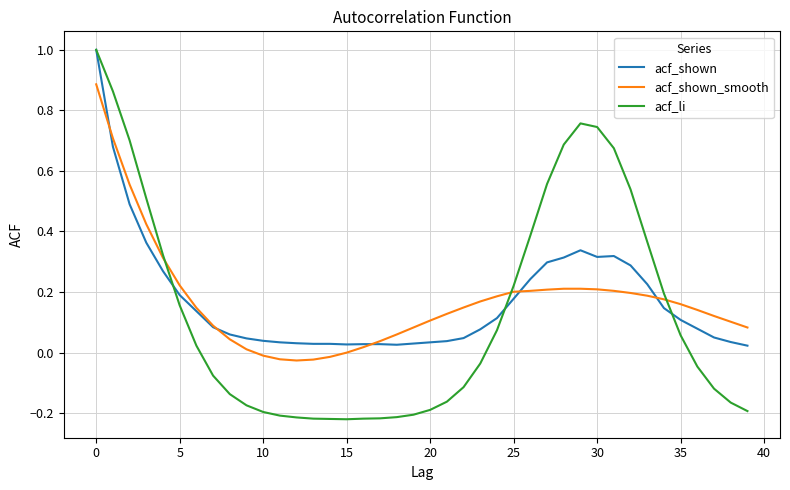

What is the sum of all acf_shown_smooth values?

6.9